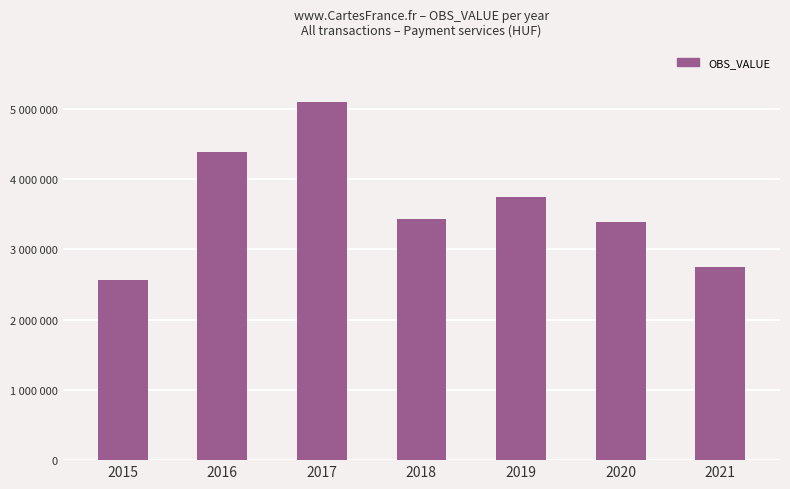

What is the approximate value at 2017?

5098463.8